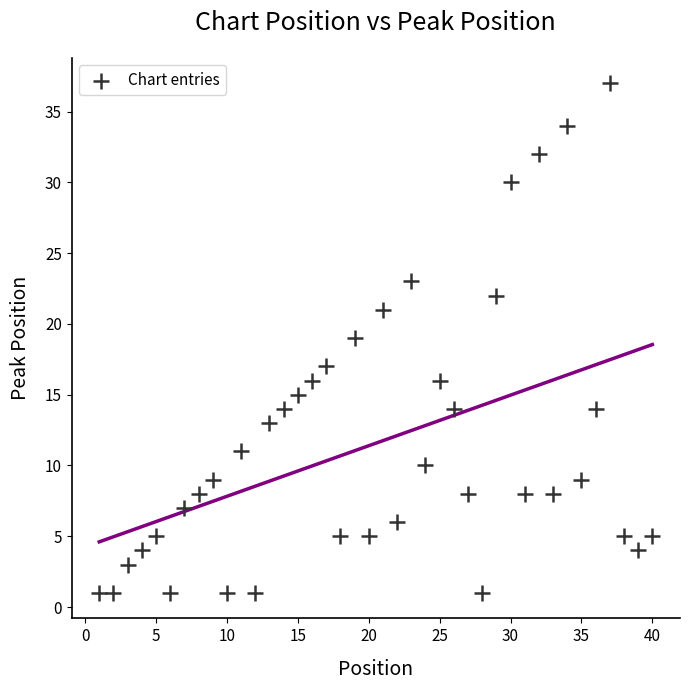

What is the range of Y values (max minus min)?

36